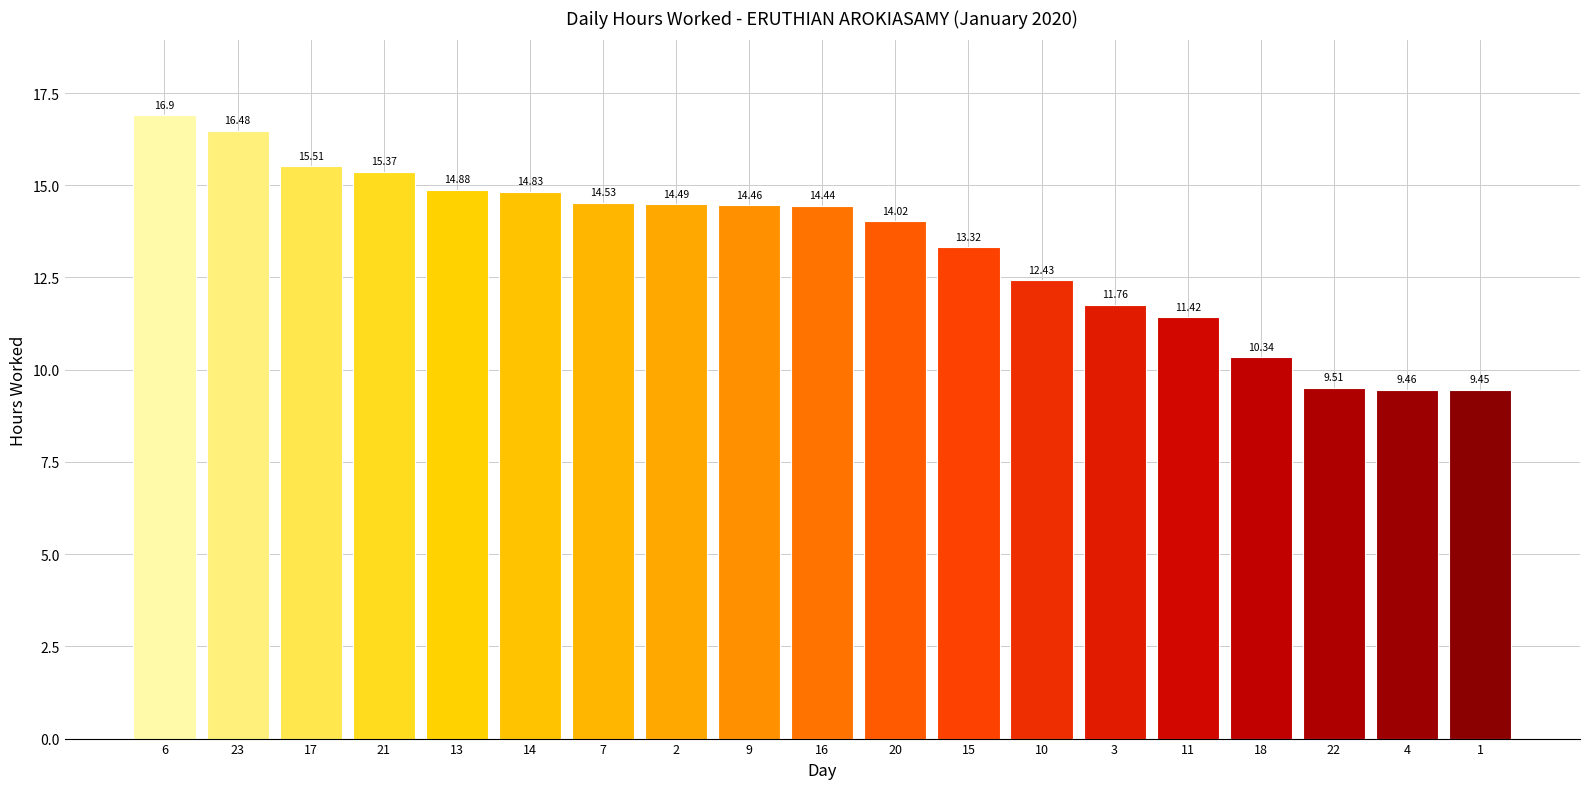

What is the ratio of the value at 17 to the value at 2?

1.1